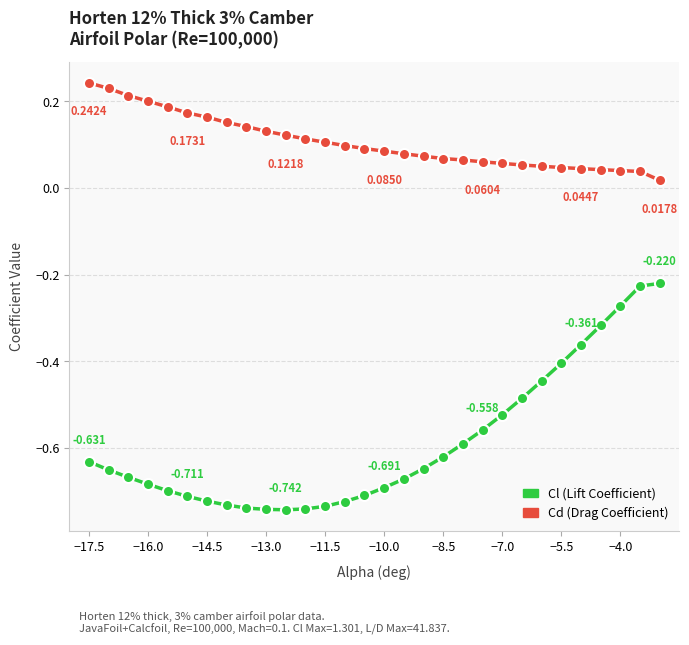

Reading right to left, list all the values displayed in this chart.

Cl: -0.2	-0.2	-0.3	-0.3	-0.4	-0.4	-0.4	-0.5	-0.5	-0.6	-0.6	-0.6	-0.6	-0.7	-0.7	-0.7	-0.7	-0.7	-0.7	-0.7	-0.7	-0.7	-0.7	-0.7	-0.7	-0.7	-0.7	-0.7	-0.7	-0.6
Cd: 0.0	0.0	0.0	0.0	0.0	0.0	0.1	0.1	0.1	0.1	0.1	0.1	0.1	0.1	0.1	0.1	0.1	0.1	0.1	0.1	0.1	0.1	0.2	0.2	0.2	0.2	0.2	0.2	0.2	0.2